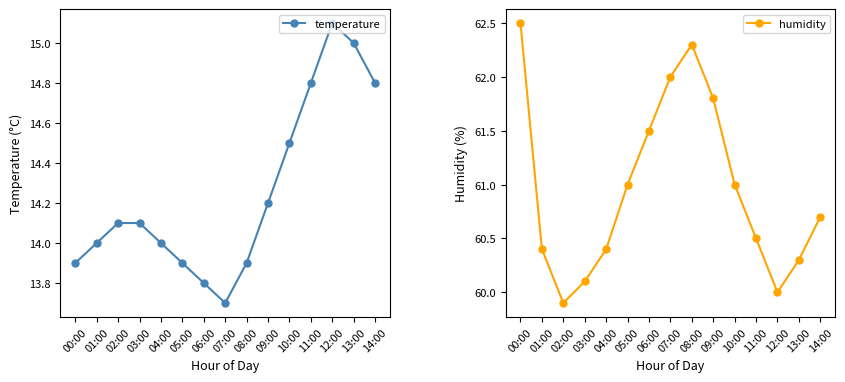

Does the chart have visible grid lines?

No